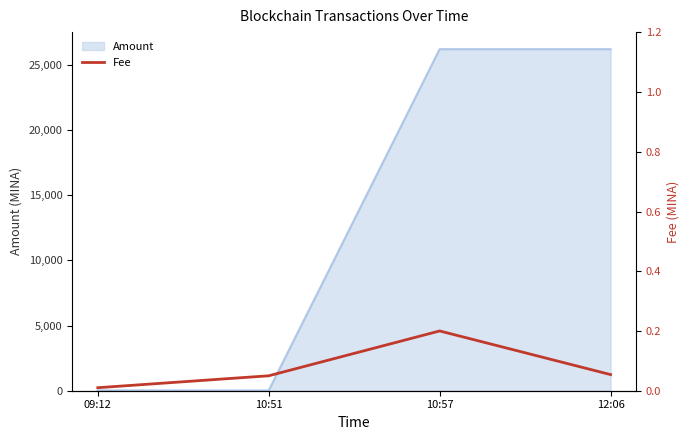

How many data points does each series have?

4